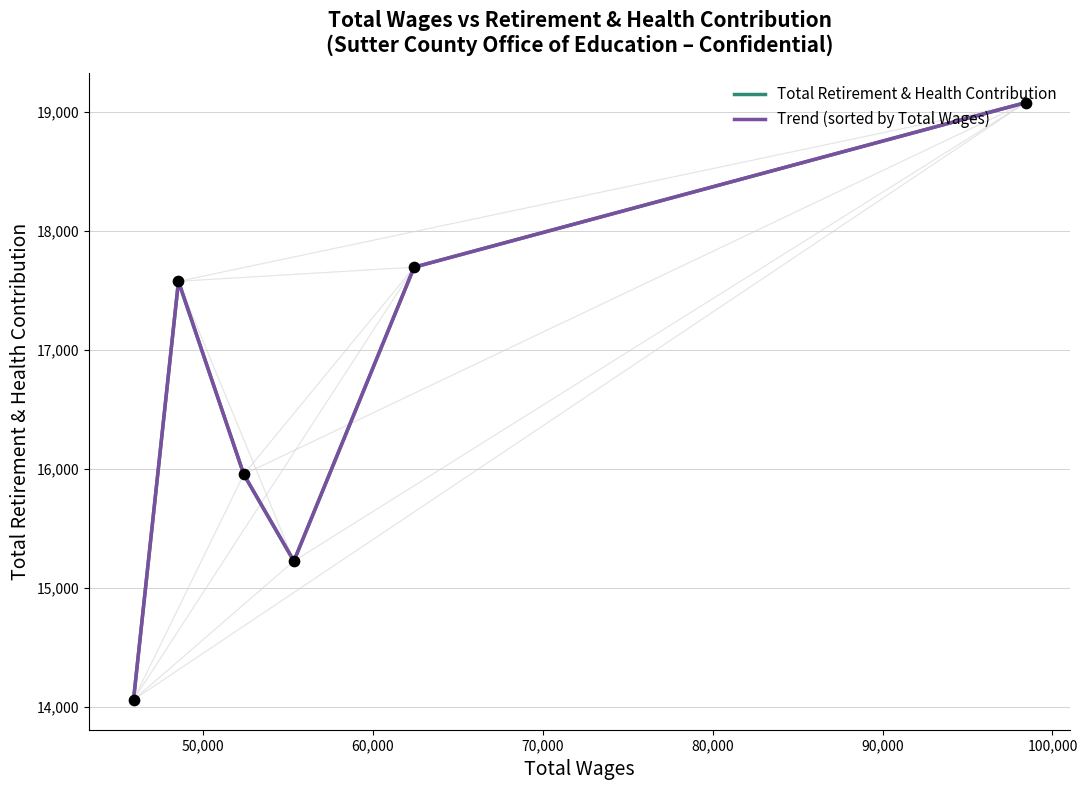

Which series has the largest Y range (max minus min)?

Total Retirement & Health Contribution